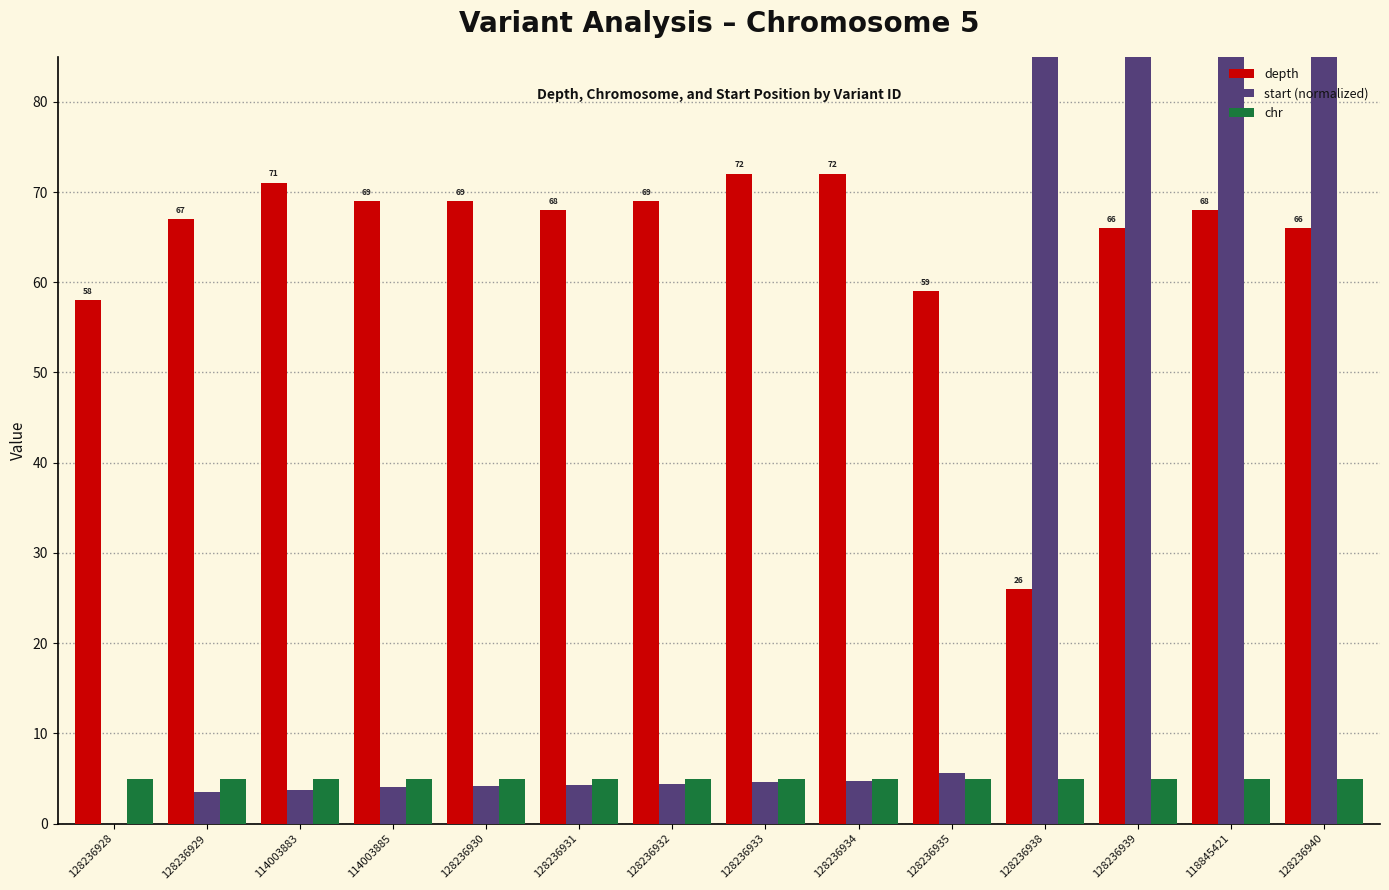

True or false: start (normalized) has a value of 7.3 at 128236931.

False